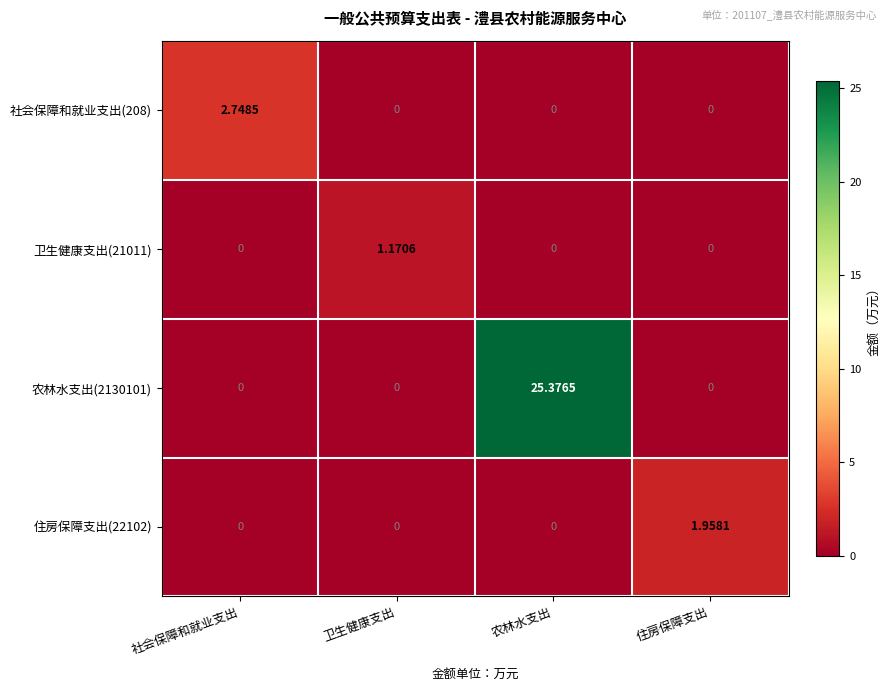

At which category does the chart reach its peak across all series?

农林水支出